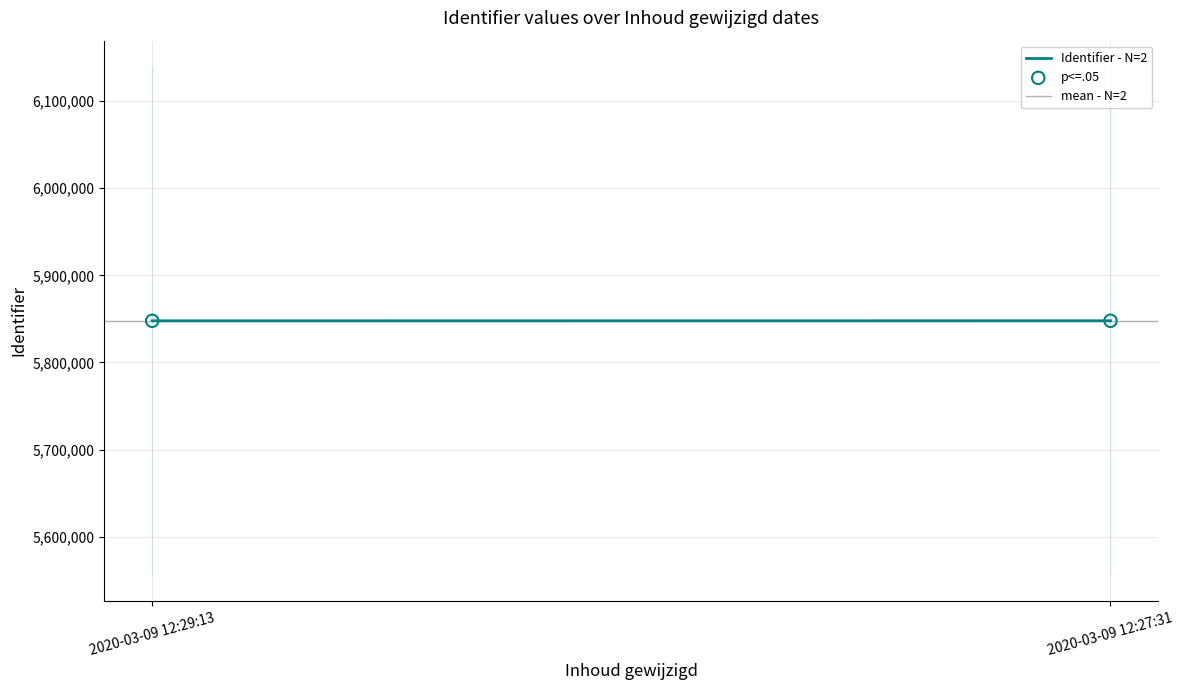

Which series reaches the maximum Y coordinate?

Identifier - N=2